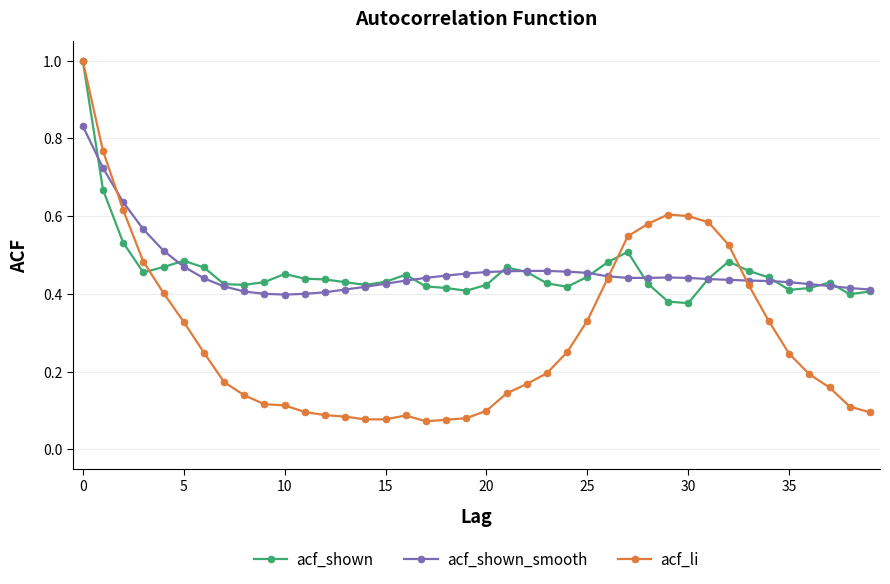

Which series has the widest spread of values?

acf_li